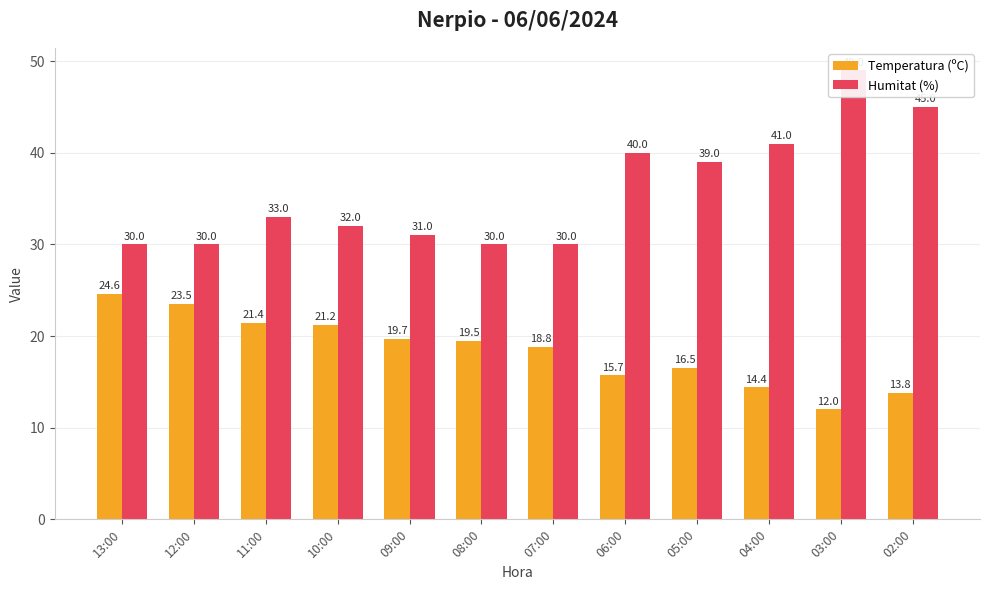

The Humitat (%) series shows 65.3 at 06:00. True or false?

False